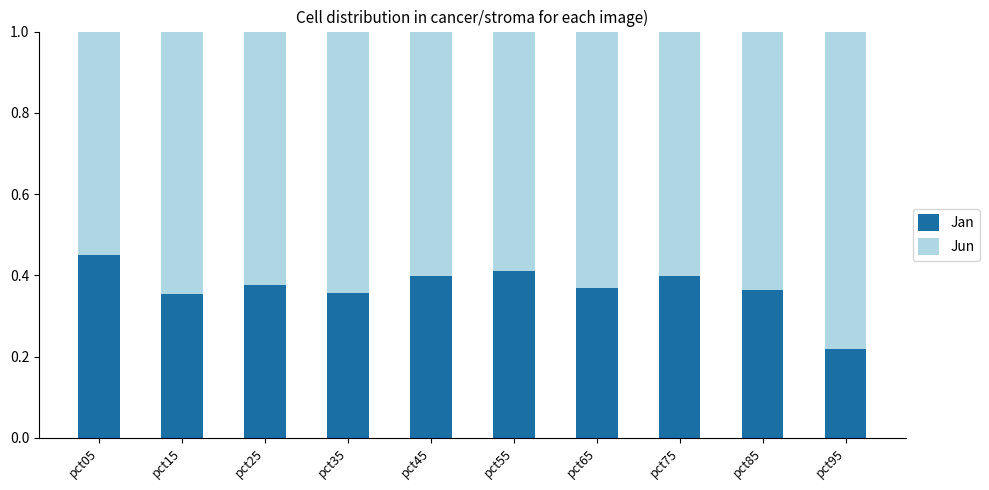

What is the total value across all series at pct85?

1.0